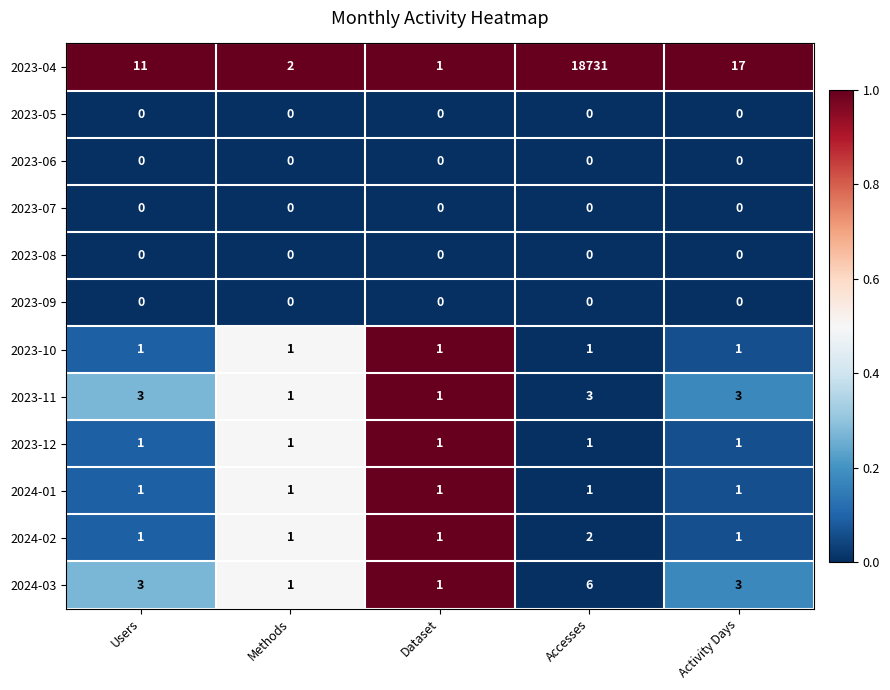

The 2023-11 series shows 2 at Dataset. True or false?

False